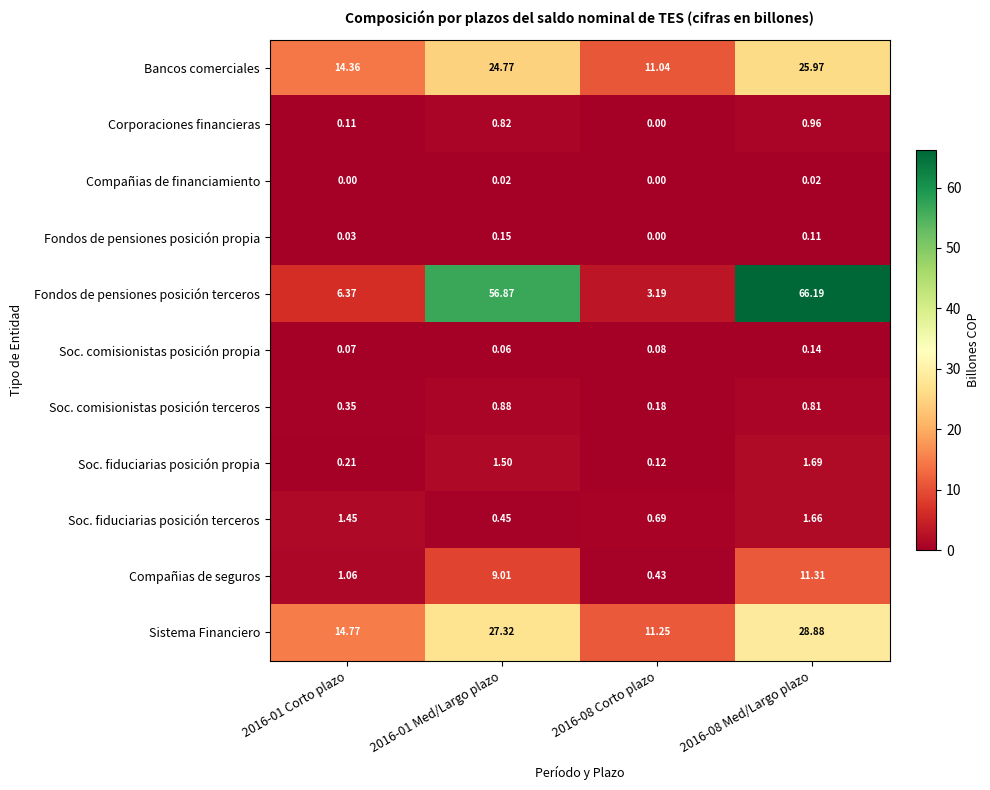

Is the value of Soc. comisionistas posición terceros at 2016-08 Med/Largo plazo greater than the value of Compañias de financiamiento at 2016-08 Med/Largo plazo?

Yes